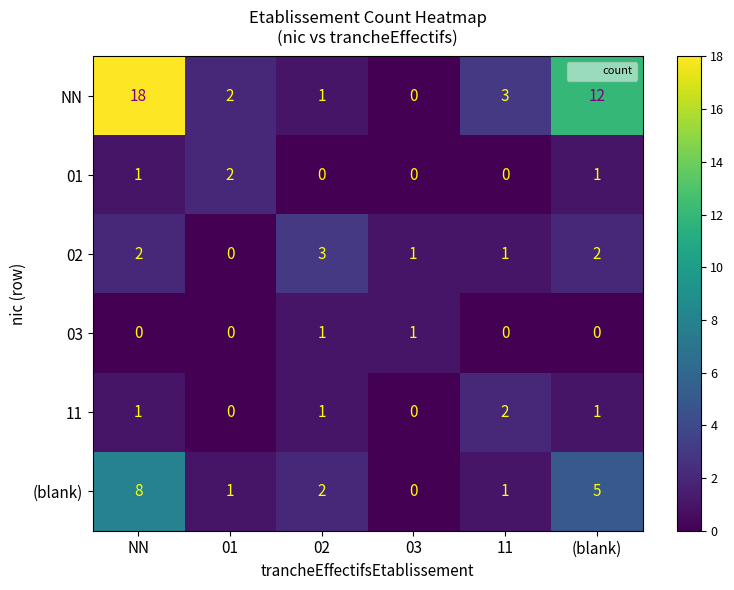

At which category is the sum across all series the highest?

NN